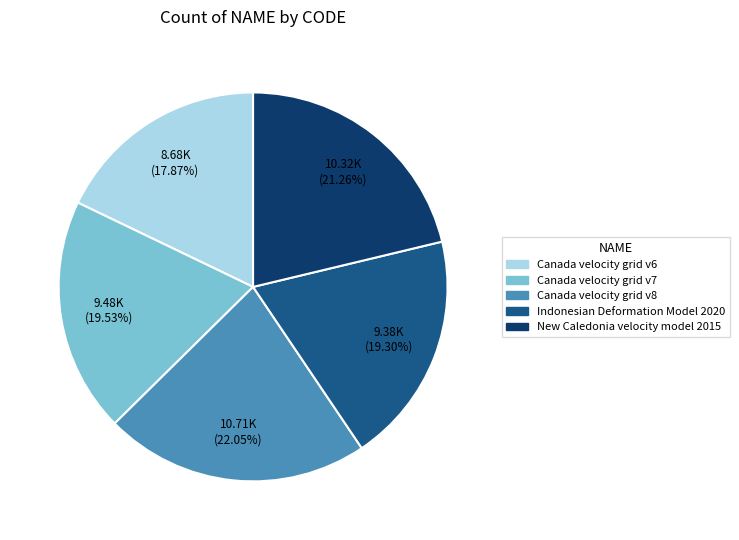

Does any single category account for the majority?

No